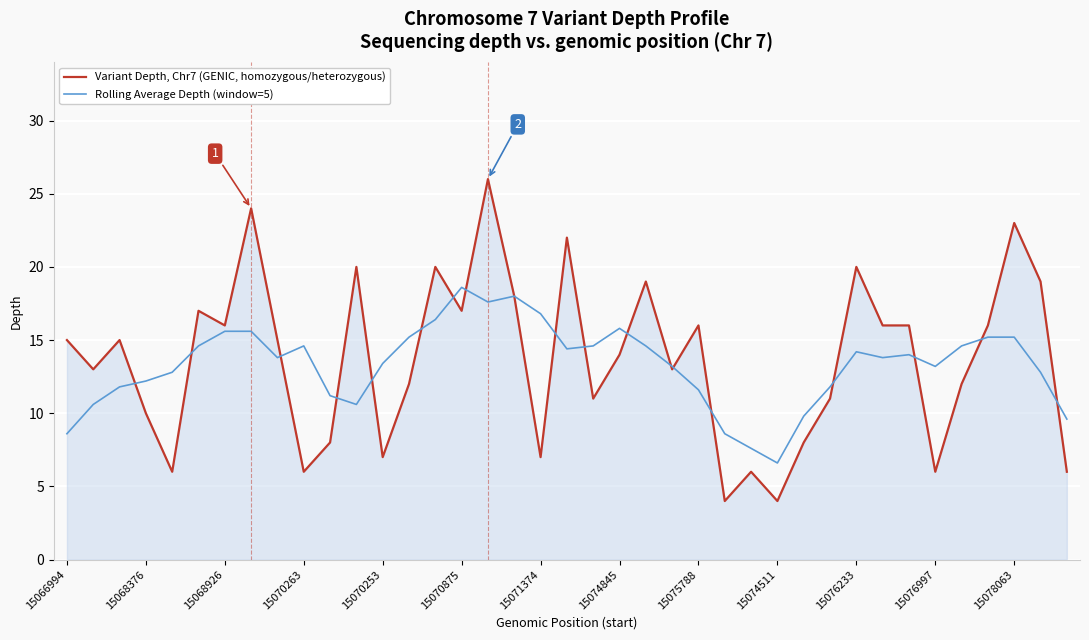

Which series ends up on top after the final intersection of Variant Depth, Chr7 (GENIC, homozygous/heterozygous) and Rolling Average Depth (window=5)?

Rolling Average Depth (window=5)